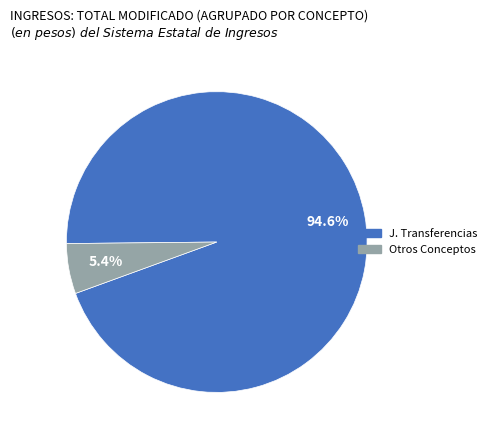

Is there any slice that represents more than half of the pie?

Yes